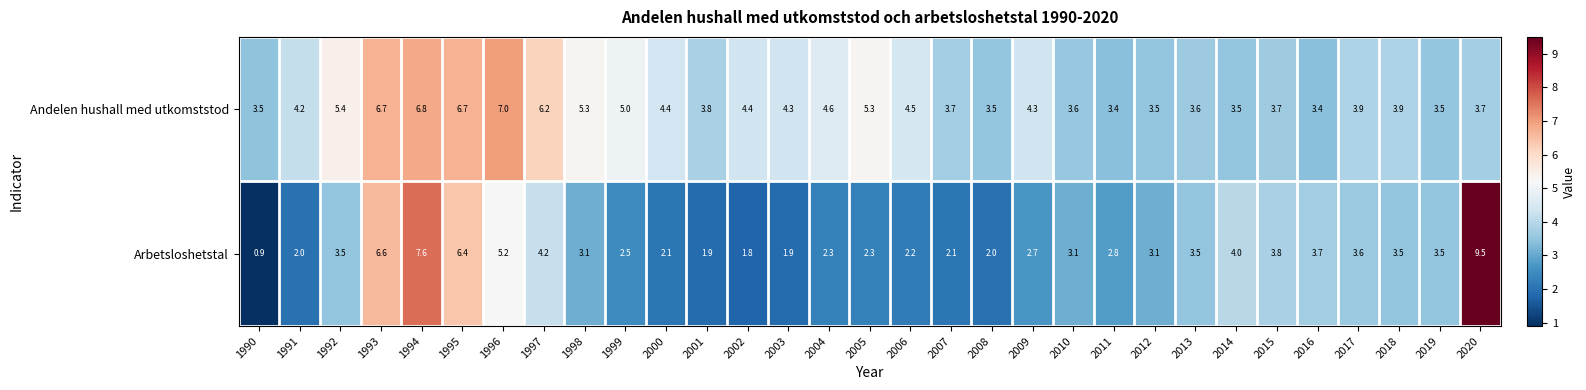

Rank the series by their maximum value, from highest to lowest.

Arbetsloshetstal, Andelen hushall med utkomststod